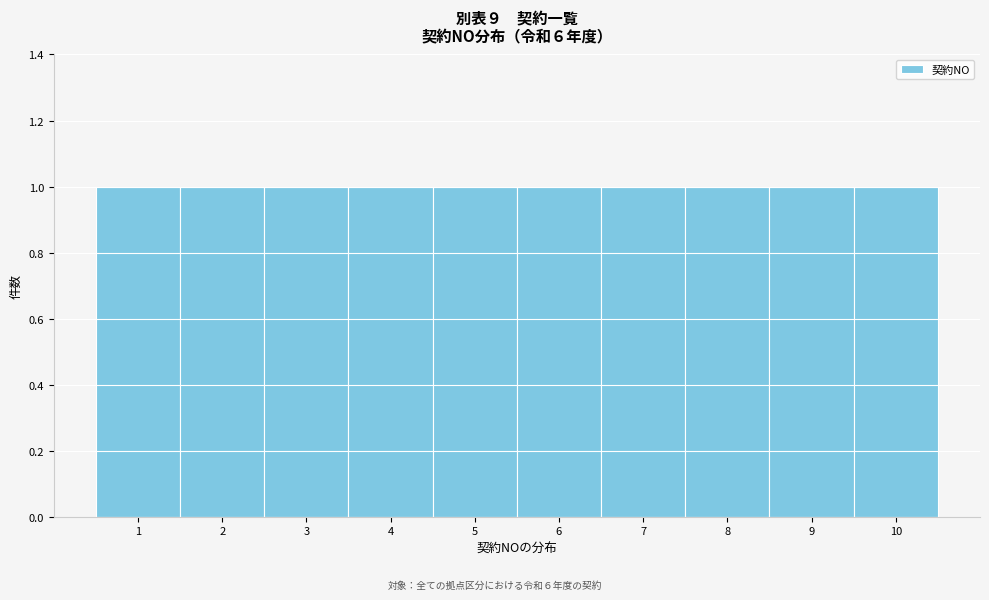

Reading left to right, list every bar in this chart as the range it spans on the x-axis followed by its height. The values are not printed on the chart, so give them approximately, as read against the axis.

0.5 to 1.5: 1
1.5 to 2.5: 1
2.5 to 3.5: 1
3.5 to 4.5: 1
4.5 to 5.5: 1
5.5 to 6.5: 1
6.5 to 7.5: 1
7.5 to 8.5: 1
8.5 to 9.5: 1
9.5 to 10.5: 1